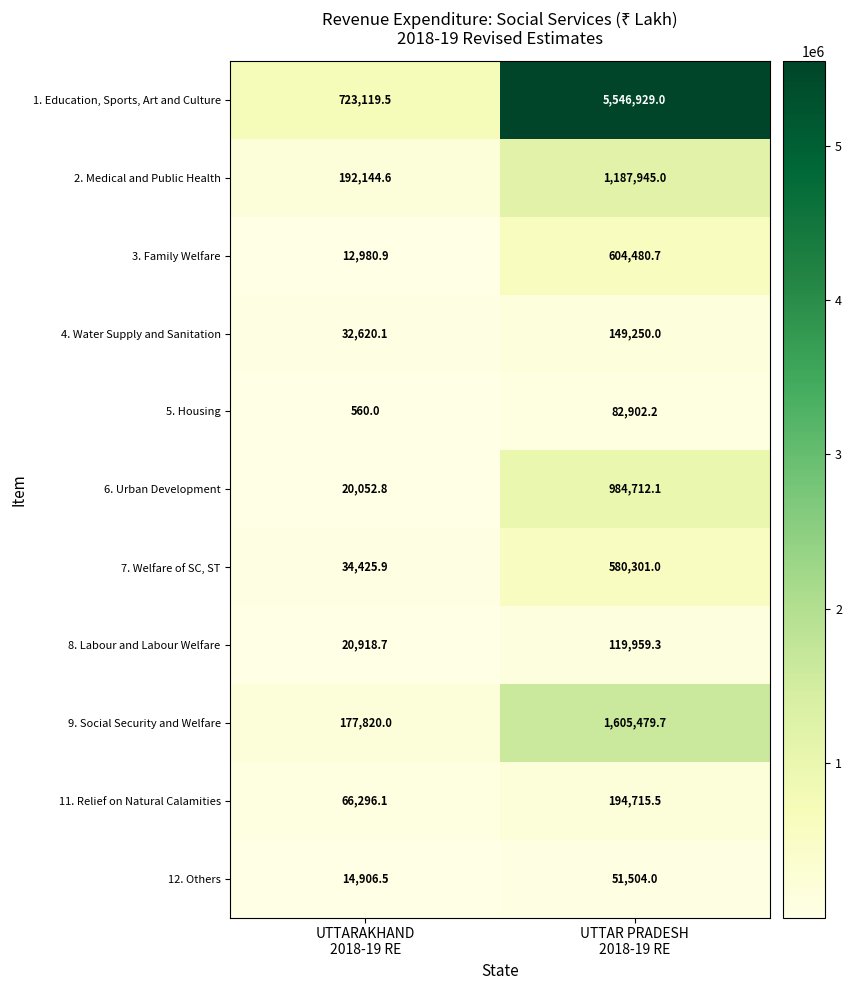

What is the difference between the maximum and minimum values in the 1. Education, Sports, Art and Culture series?

4823809.5